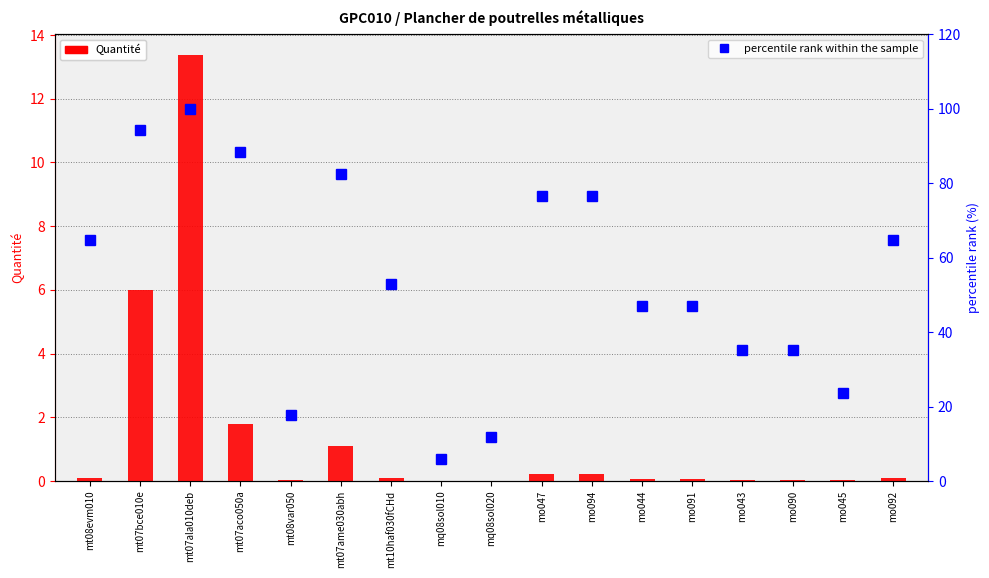

At which category is the sum across all series the highest?

mt07ala010deb